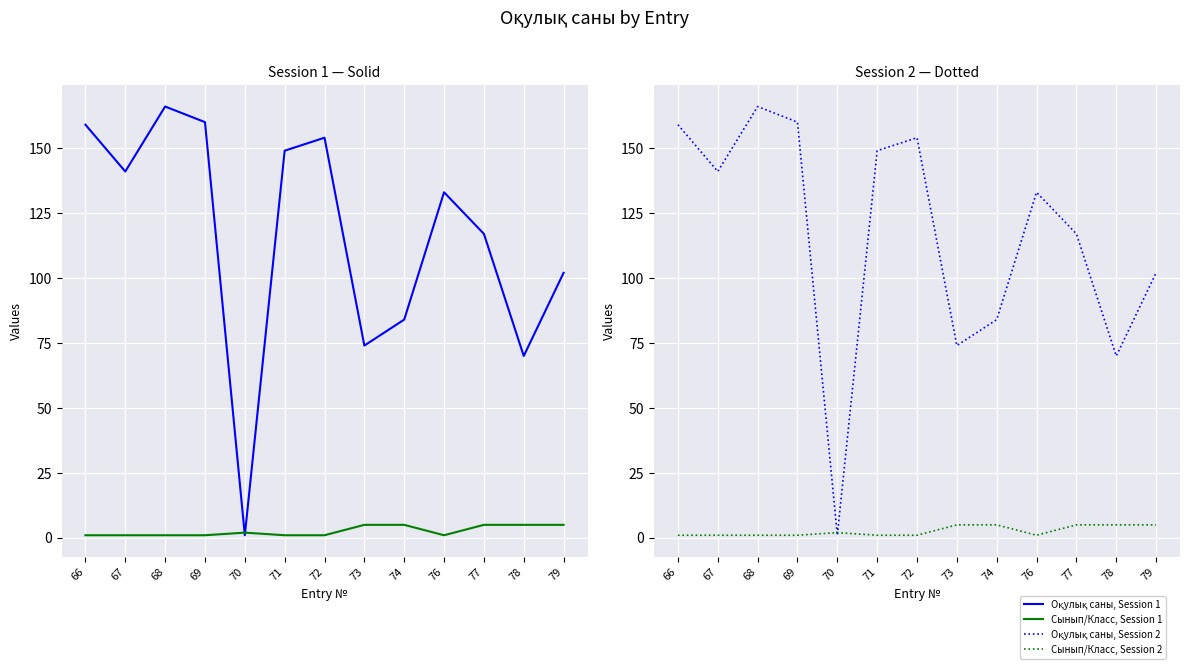

Which label corresponds to the smallest value in the chart?

70